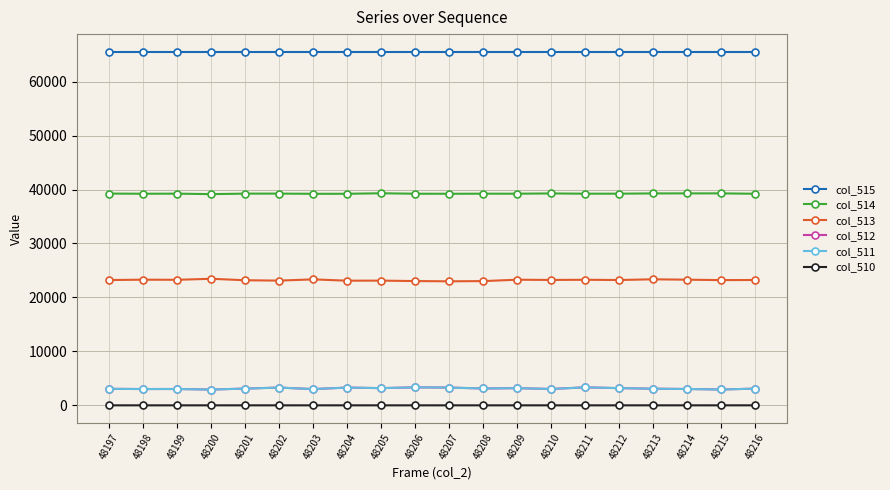

What is the sum of all col_510 values?

11